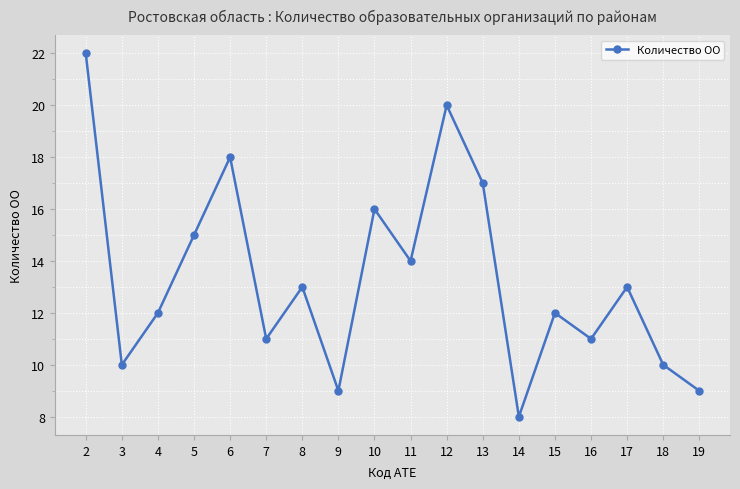

What is the value of the 18th point from the left?

9